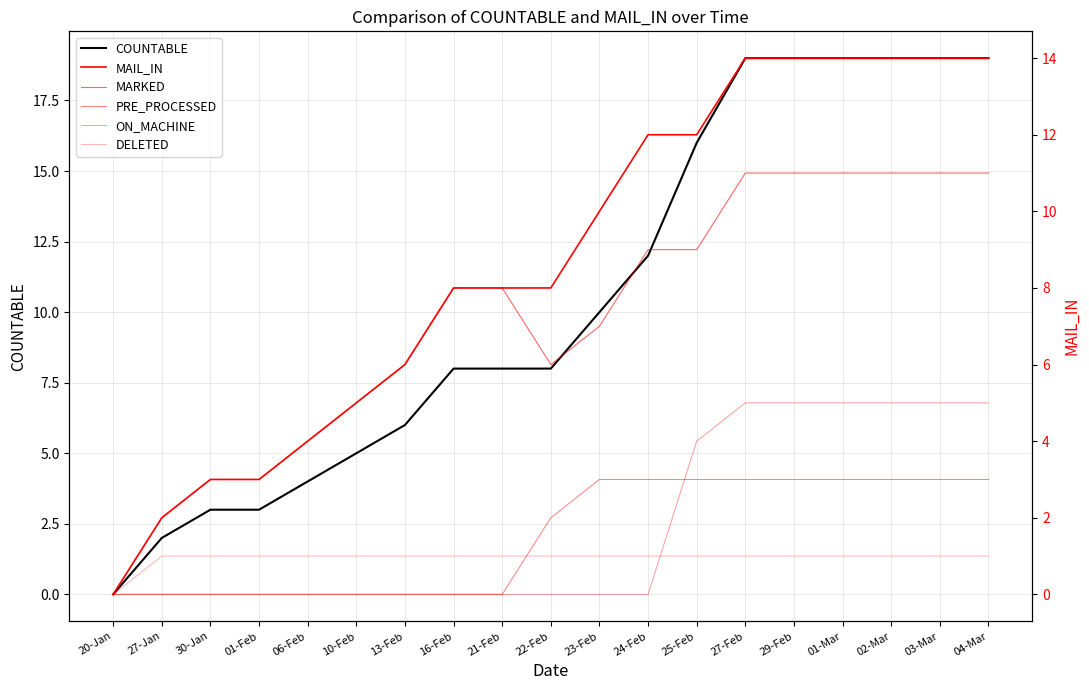

Is the value of COUNTABLE at 06-Feb greater than the value of MARKED at 03-Mar?

No